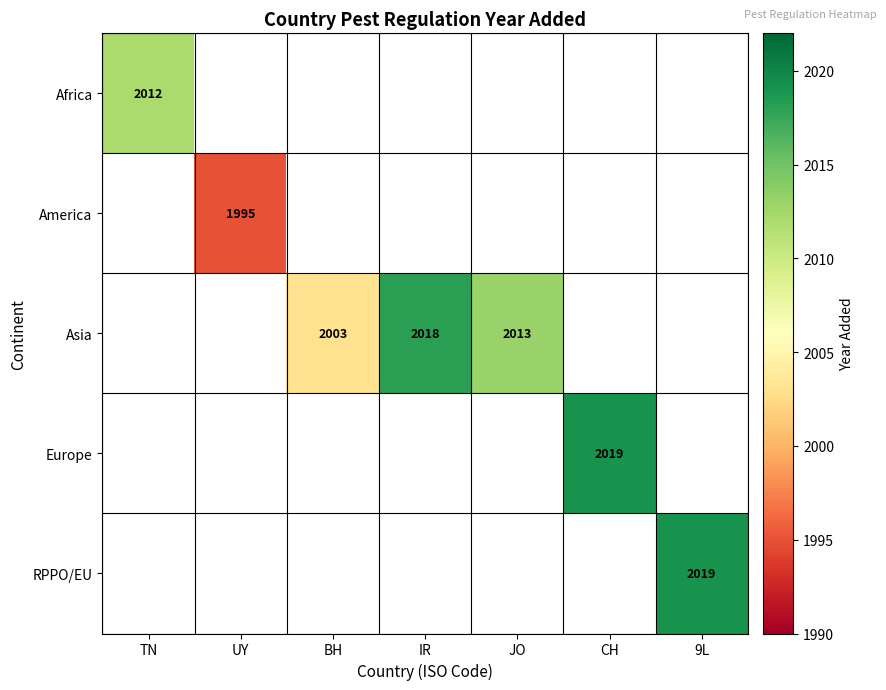

Is it true that Asia equals 3552 at JO?

False